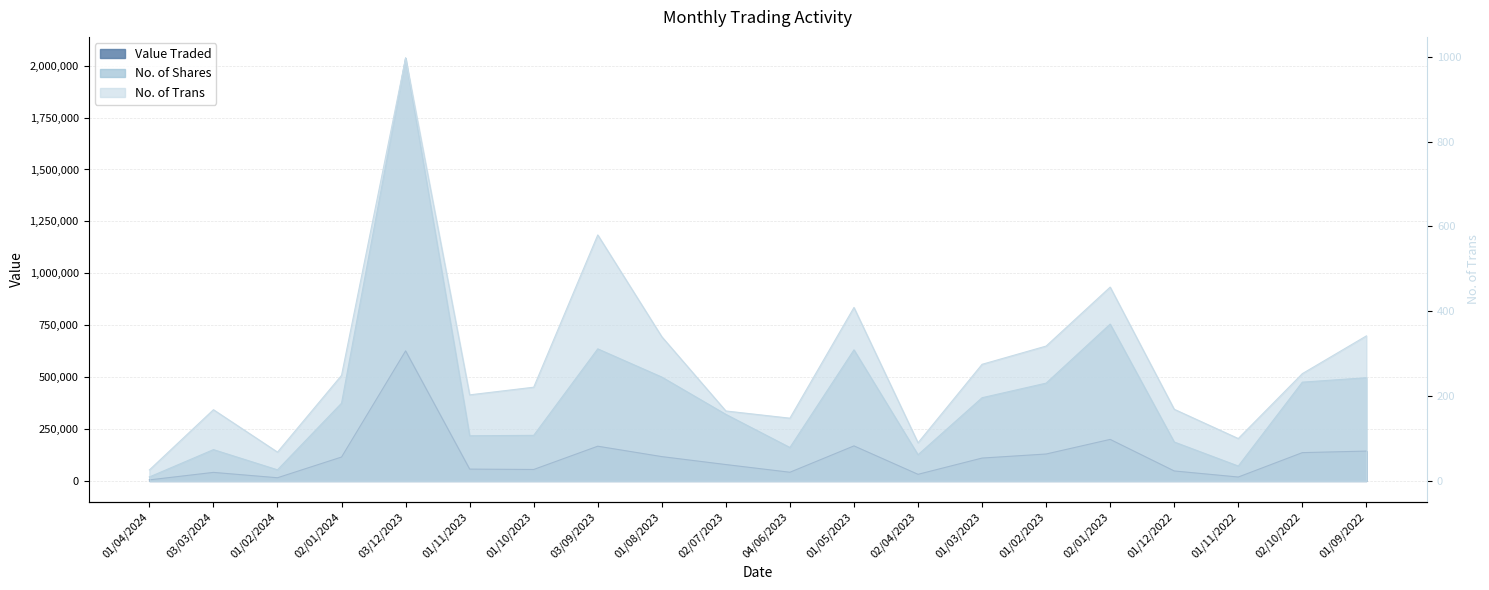

At which category is the sum across all series the highest?

03/12/2023